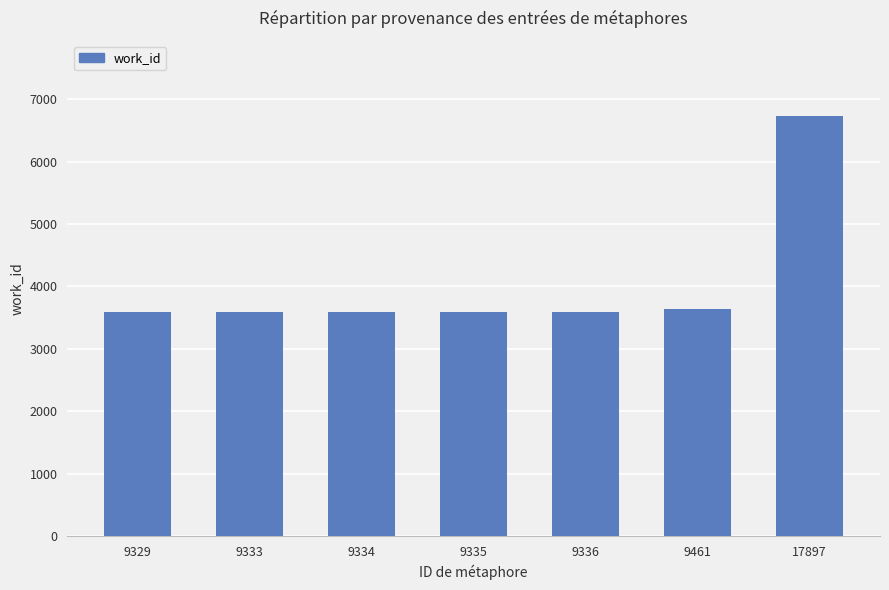

What is the smallest value displayed?

3599